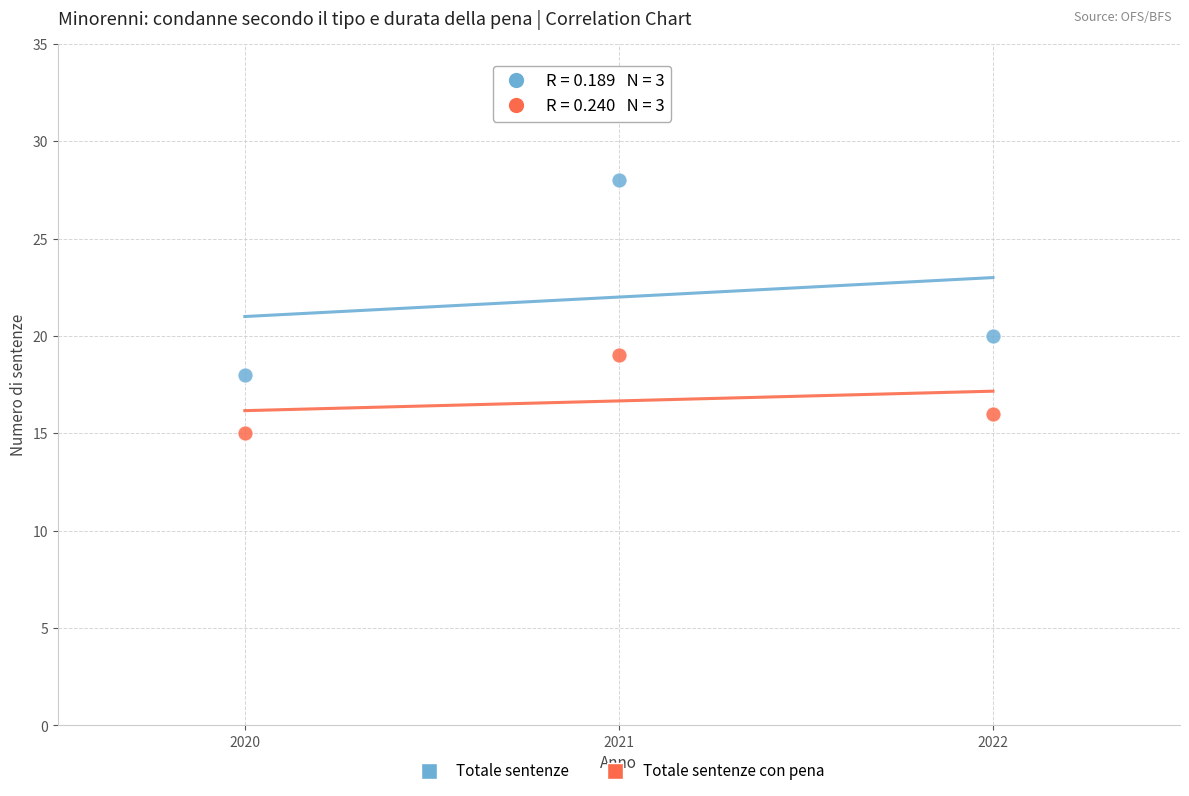

Which series reaches the minimum Y coordinate?

Totale sentenze con pena